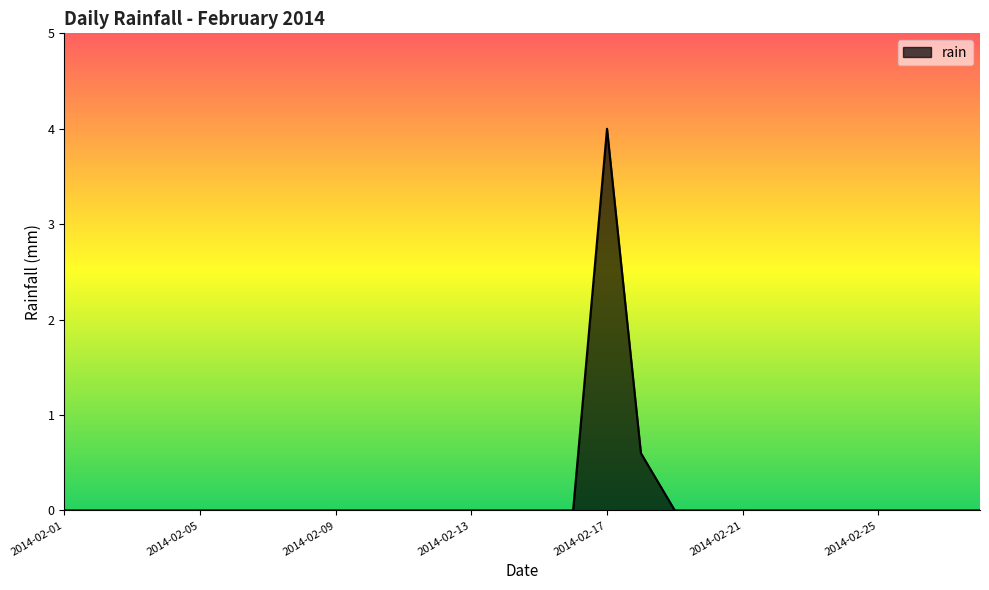

Reading left to right, what are all the values shown in this chart?

0.0	0.0	0.0	0.0	0.0	0.0	0.0	0.0	0.0	0.0	0.0	0.0	0.0	0.0	0.0	0.0	4.0	0.6	0.0	0.0	0.0	0.0	0.0	0.0	0.0	0.0	0.0	0.0